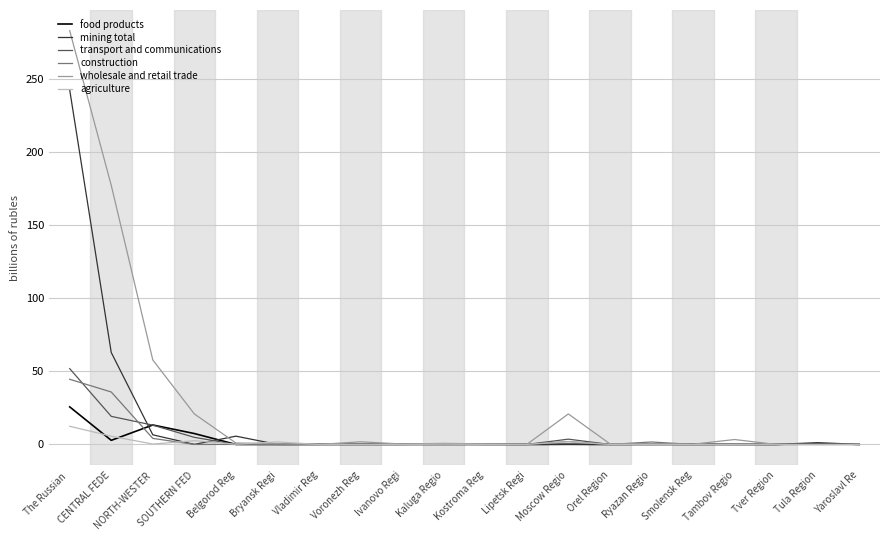

Is the value of wholesale and retail trade at NORTH-WESTER greater than the value of agriculture at Kaluga Regio?

Yes